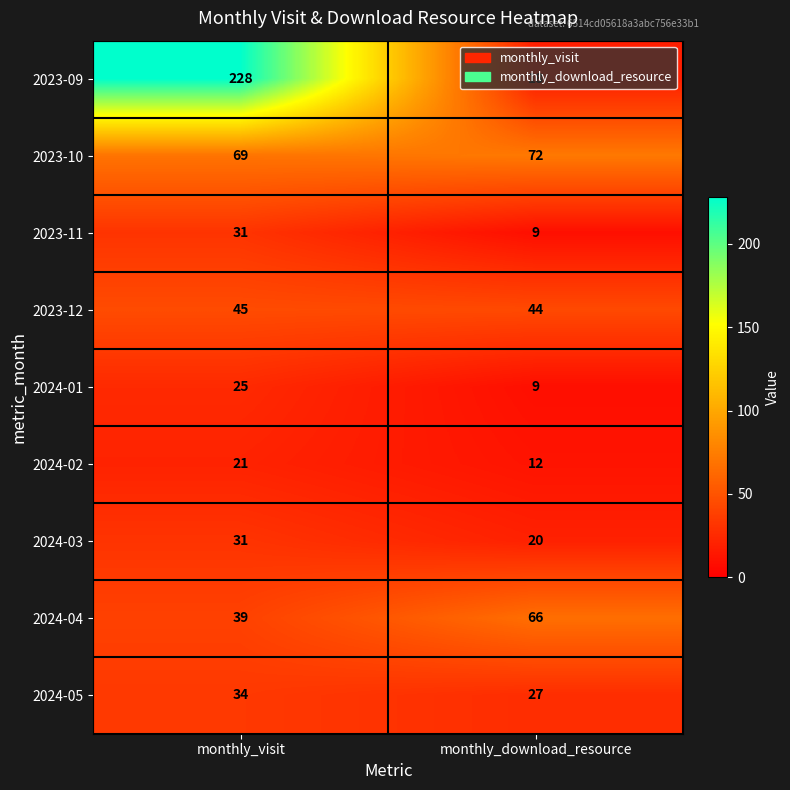

What is the total value across all series at monthly_visit?

523